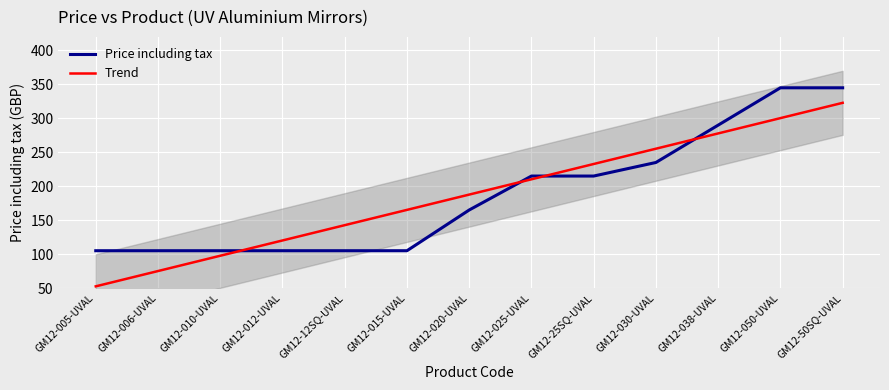

Approximately how many times larger is the value at GM12-005-UVAL compared to GM12-038-UVAL?

0.4